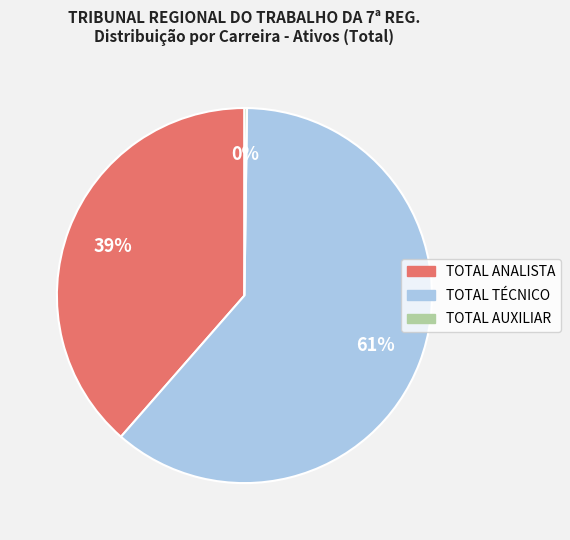

Which slice is the largest?

TOTAL TÉCNICO